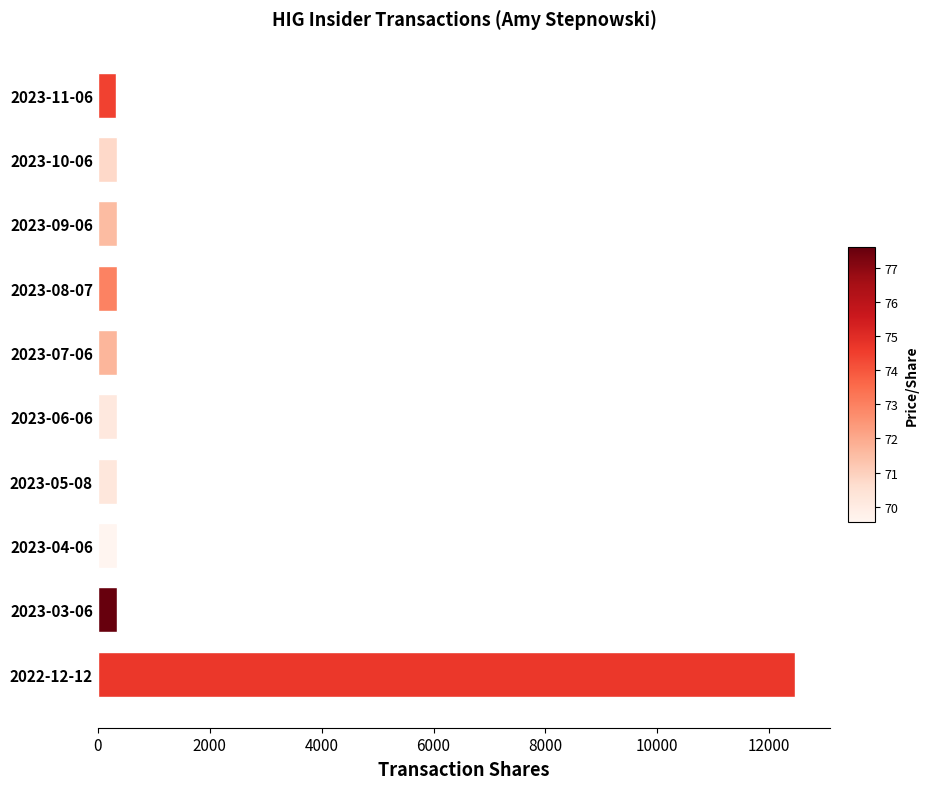

What is the sum of all values?

15486